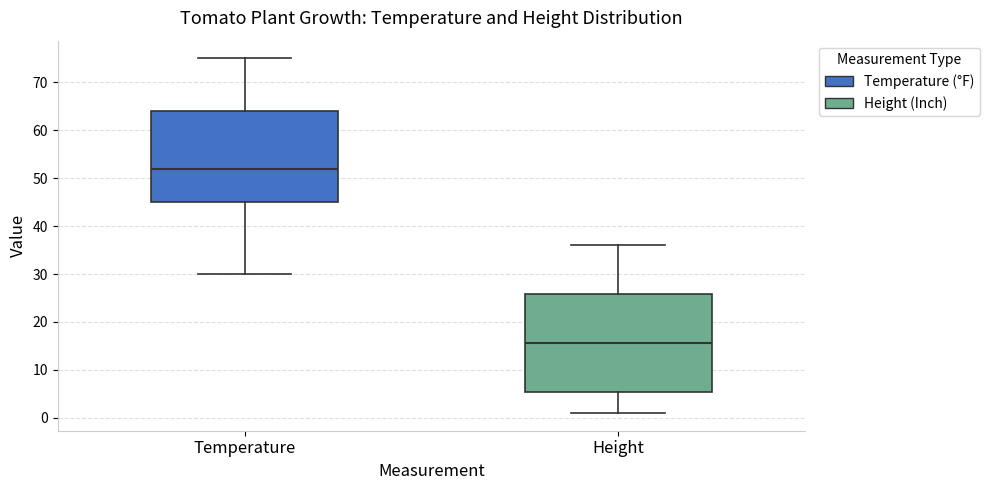

Which box is the tallest, from its lower edge to its upper edge?

Height